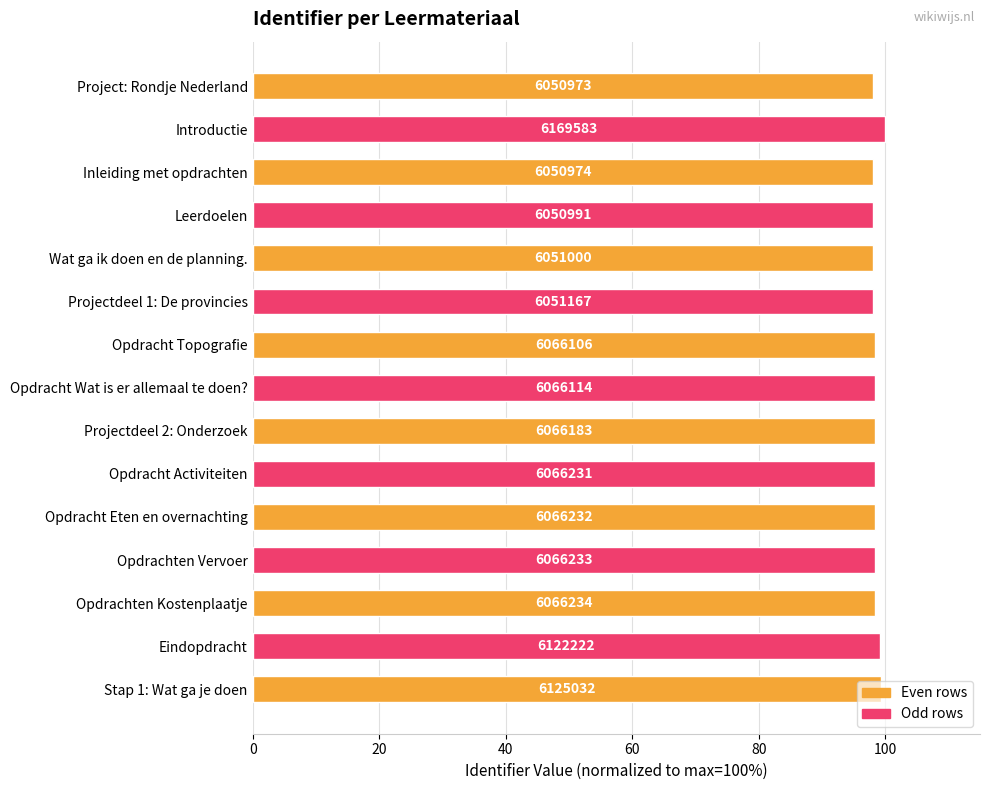

Does the chart contain any negative values?

No